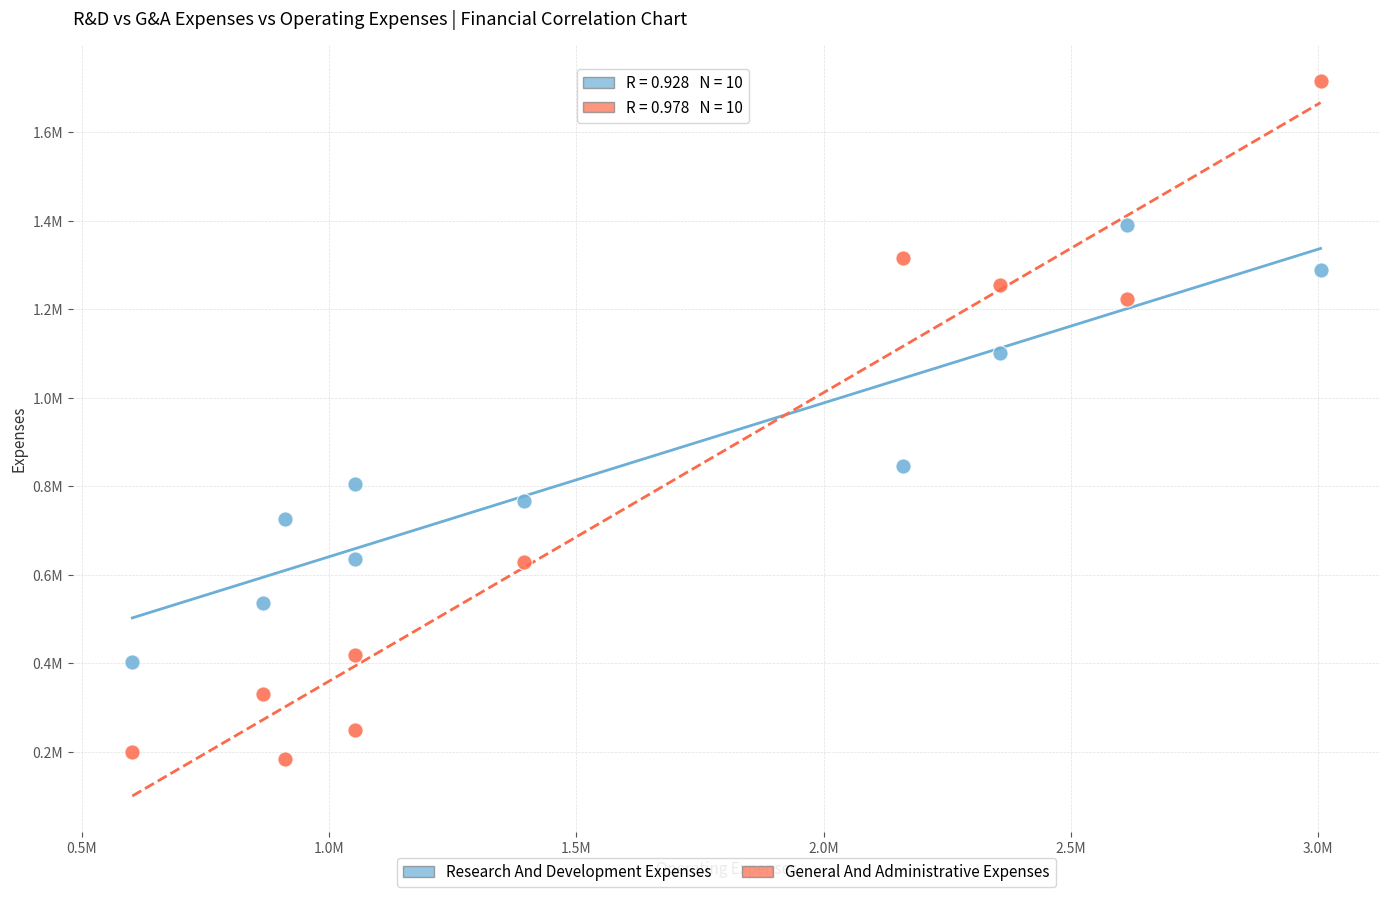

Which series reaches the maximum Y coordinate?

General And Administrative Expenses